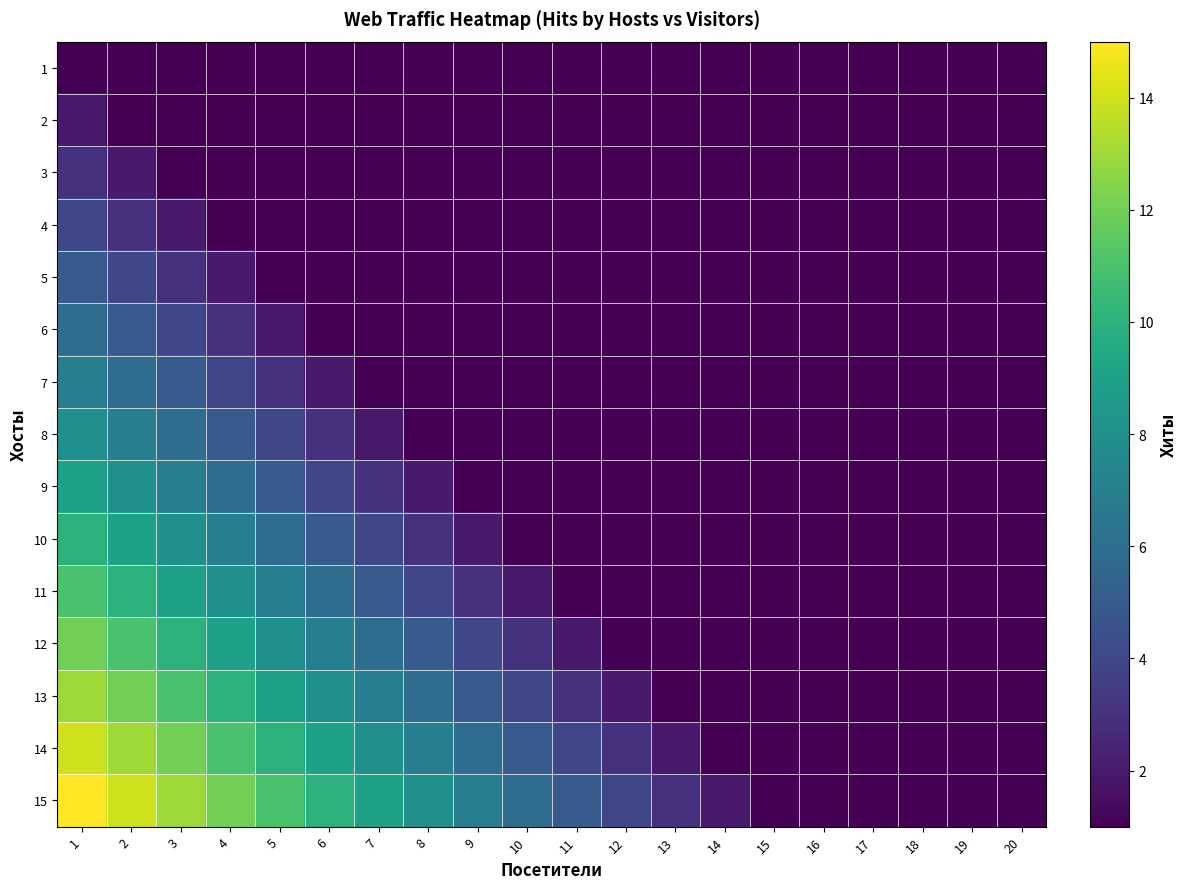

Reading right to left, what are all the values shown in this chart?

1: 20=1	19=1	18=1	17=1	16=1	15=1	14=1	13=1	12=1	11=1	10=1	9=1	8=1	7=1	6=1	5=1	4=1	3=1	2=1	1=1
2: 20=1	19=1	18=1	17=1	16=1	15=1	14=1	13=1	12=1	11=1	10=1	9=1	8=1	7=1	6=1	5=1	4=1	3=1	2=1	1=2
3: 20=1	19=1	18=1	17=1	16=1	15=1	14=1	13=1	12=1	11=1	10=1	9=1	8=1	7=1	6=1	5=1	4=1	3=1	2=2	1=3
4: 20=1	19=1	18=1	17=1	16=1	15=1	14=1	13=1	12=1	11=1	10=1	9=1	8=1	7=1	6=1	5=1	4=1	3=2	2=3	1=4
5: 20=1	19=1	18=1	17=1	16=1	15=1	14=1	13=1	12=1	11=1	10=1	9=1	8=1	7=1	6=1	5=1	4=2	3=3	2=4	1=5
6: 20=1	19=1	18=1	17=1	16=1	15=1	14=1	13=1	12=1	11=1	10=1	9=1	8=1	7=1	6=1	5=2	4=3	3=4	2=5	1=6
7: 20=1	19=1	18=1	17=1	16=1	15=1	14=1	13=1	12=1	11=1	10=1	9=1	8=1	7=1	6=2	5=3	4=4	3=5	2=6	1=7
8: 20=1	19=1	18=1	17=1	16=1	15=1	14=1	13=1	12=1	11=1	10=1	9=1	8=1	7=2	6=3	5=4	4=5	3=6	2=7	1=8
9: 20=1	19=1	18=1	17=1	16=1	15=1	14=1	13=1	12=1	11=1	10=1	9=1	8=2	7=3	6=4	5=5	4=6	3=7	2=8	1=9
10: 20=1	19=1	18=1	17=1	16=1	15=1	14=1	13=1	12=1	11=1	10=1	9=2	8=3	7=4	6=5	5=6	4=7	3=8	2=9	1=10
11: 20=1	19=1	18=1	17=1	16=1	15=1	14=1	13=1	12=1	11=1	10=2	9=3	8=4	7=5	6=6	5=7	4=8	3=9	2=10	1=11
12: 20=1	19=1	18=1	17=1	16=1	15=1	14=1	13=1	12=1	11=2	10=3	9=4	8=5	7=6	6=7	5=8	4=9	3=10	2=11	1=12
13: 20=1	19=1	18=1	17=1	16=1	15=1	14=1	13=1	12=2	11=3	10=4	9=5	8=6	7=7	6=8	5=9	4=10	3=11	2=12	1=13
14: 20=1	19=1	18=1	17=1	16=1	15=1	14=1	13=2	12=3	11=4	10=5	9=6	8=7	7=8	6=9	5=10	4=11	3=12	2=13	1=14
15: 20=1	19=1	18=1	17=1	16=1	15=1	14=2	13=3	12=4	11=5	10=6	9=7	8=8	7=9	6=10	5=11	4=12	3=13	2=14	1=15